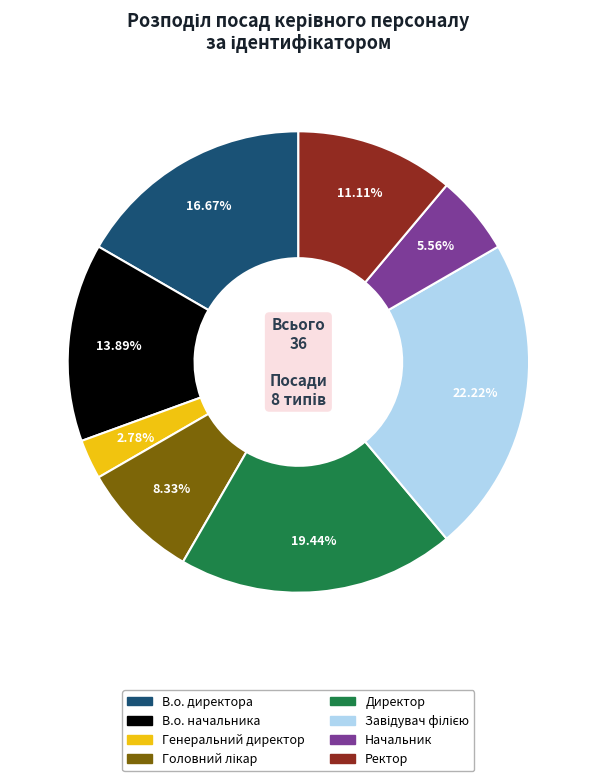

To the nearest percent, what is the combined percentage of Директор and В.о. директора?

36%